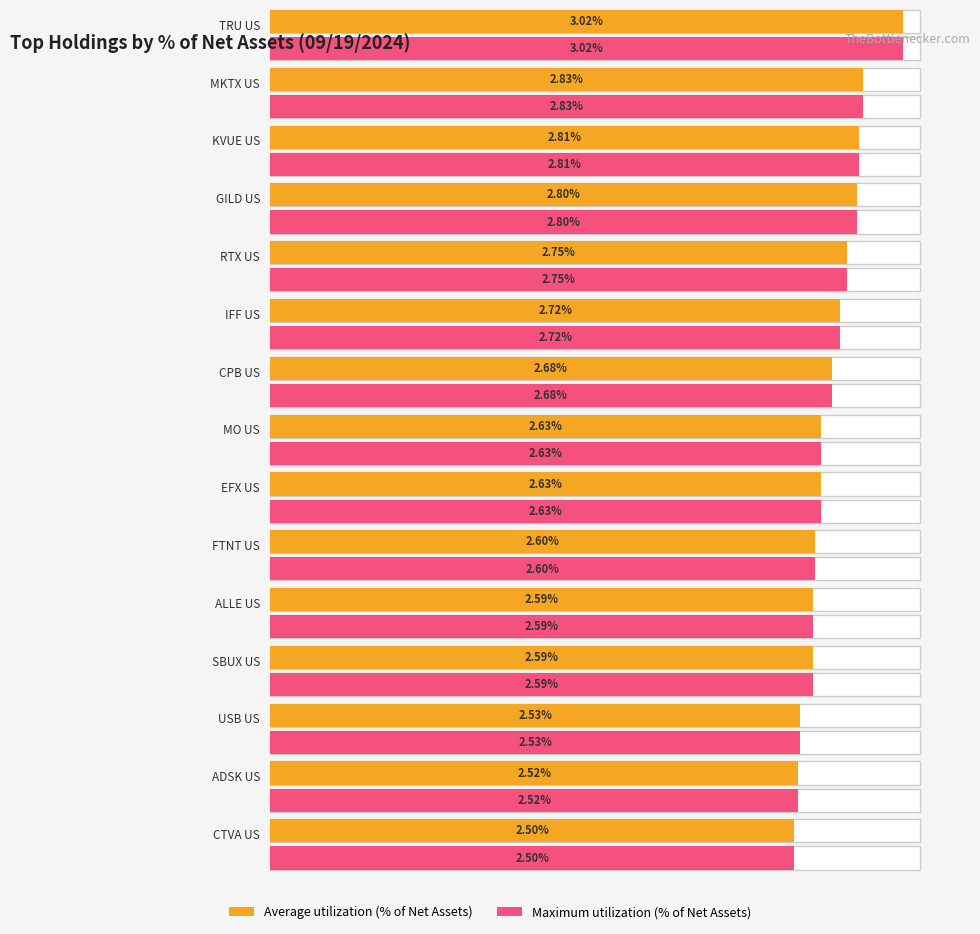

What is the label of the 2nd bar from the right?

ADSK US